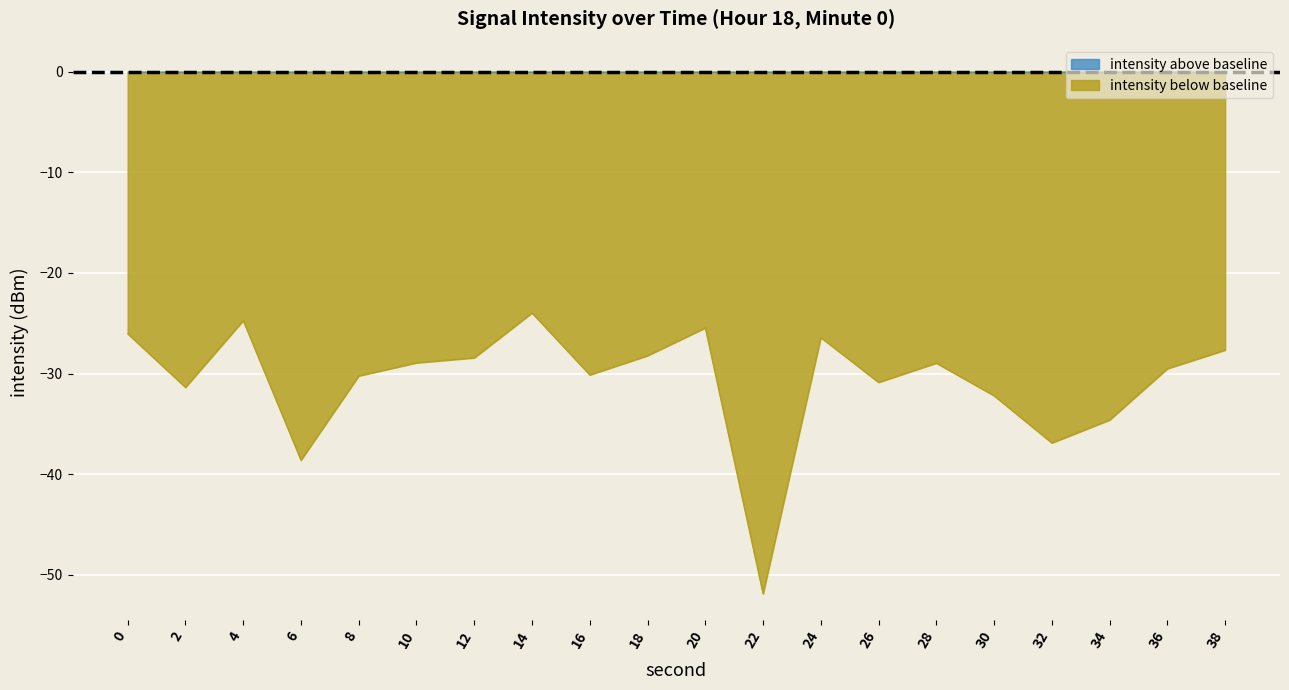

Reading right to left, transcribe all the data shown in this chart.

-27.7	-29.5	-34.6	-36.9	-32.2	-29.0	-30.9	-26.4	-51.9	-25.5	-28.2	-30.1	-24.0	-28.4	-28.9	-30.2	-38.6	-24.7	-31.4	-26.0